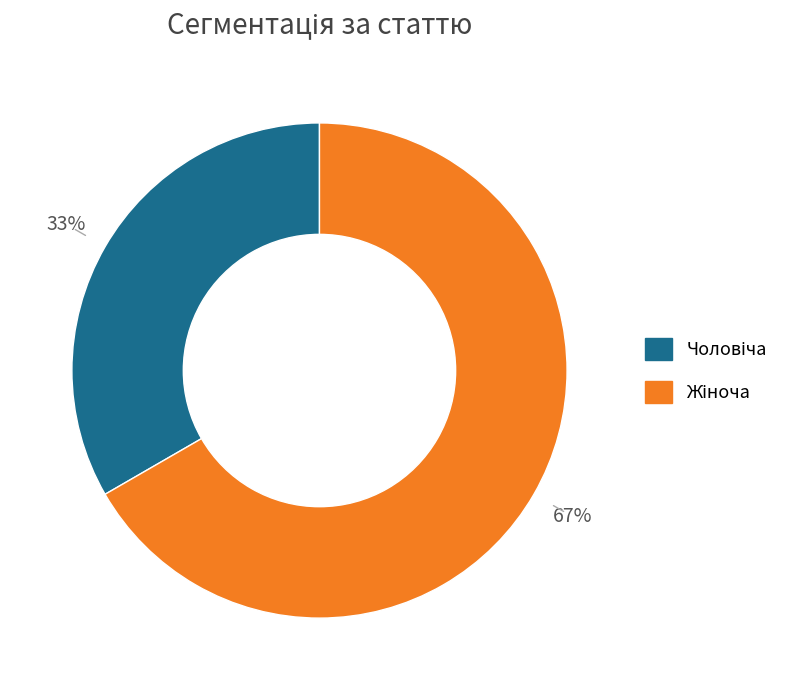

Is there a majority slice in this chart?

Yes